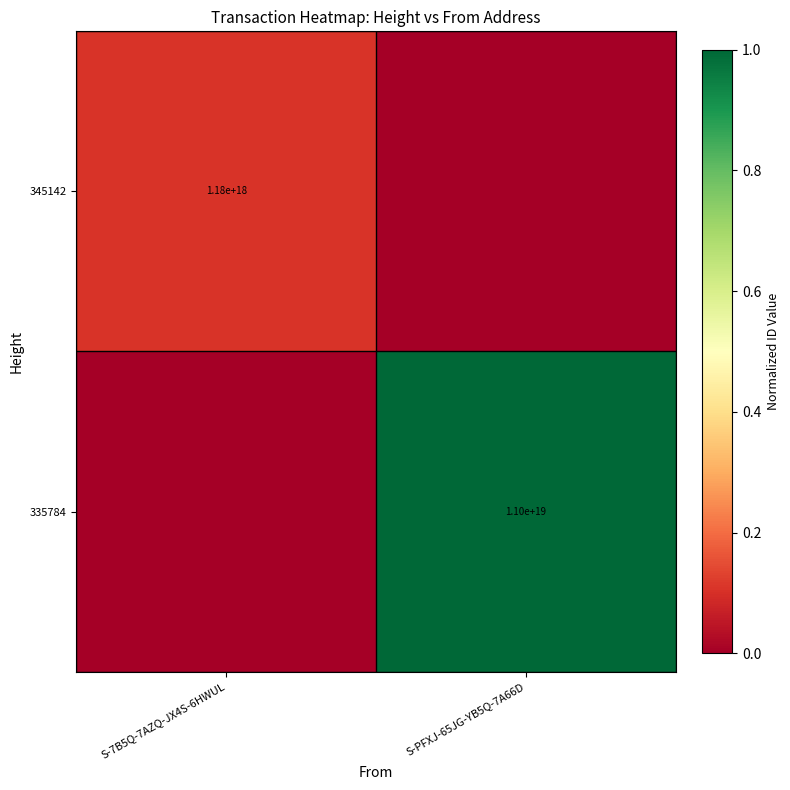

The 345142 series shows 1180000000000000000 at S-7B5Q-7AZQ-JX4S-6HWUL. True or false?

True